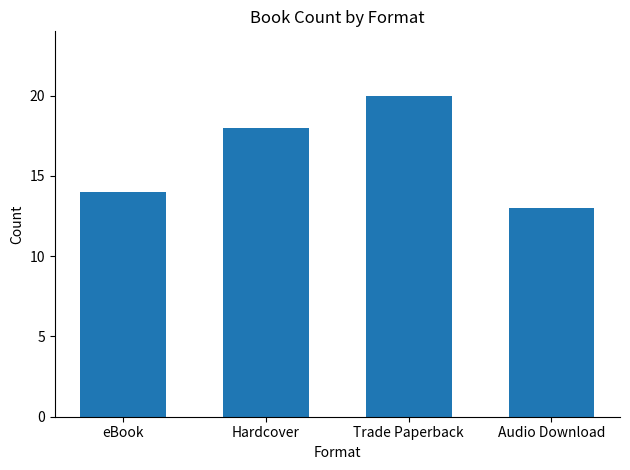

Approximately how many times larger is the value at Trade Paperback compared to Hardcover?

1.1